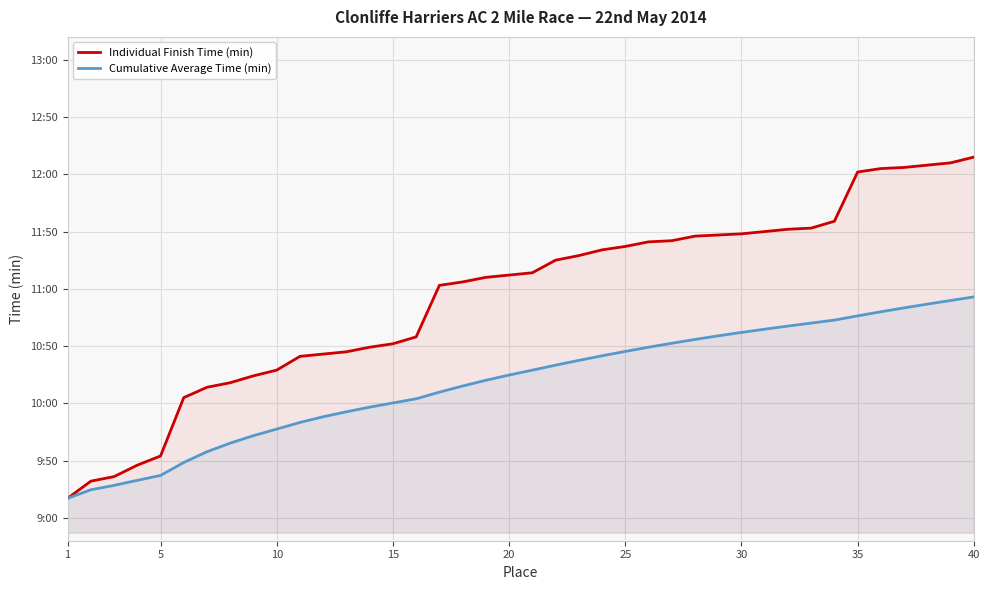

True or false: Cumulative Average Time (min) has more than 1 points higher than both neighbors.

False